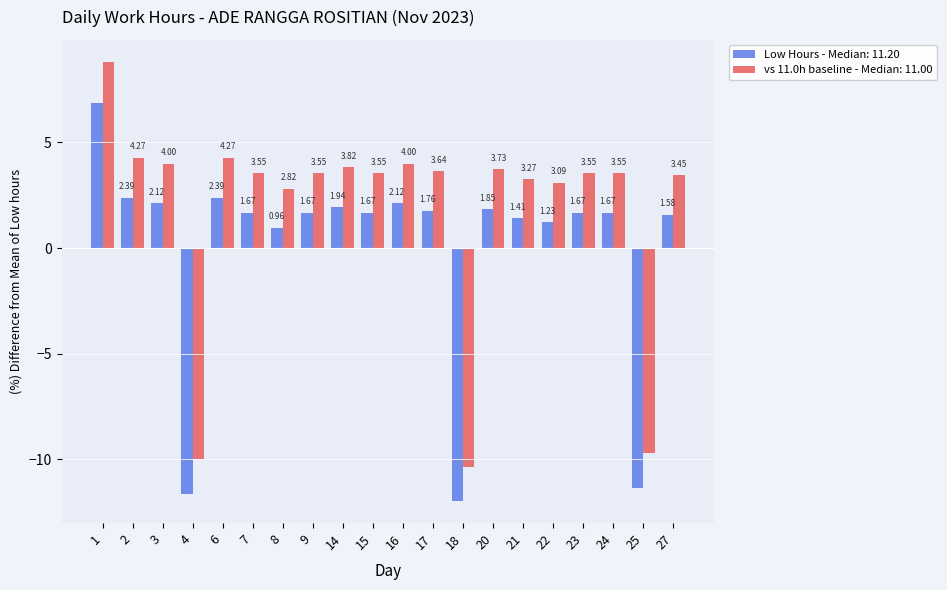

What is the difference between the maximum and second lowest values in the vs 11.0h baseline - Median: 11.00 series?

18.8